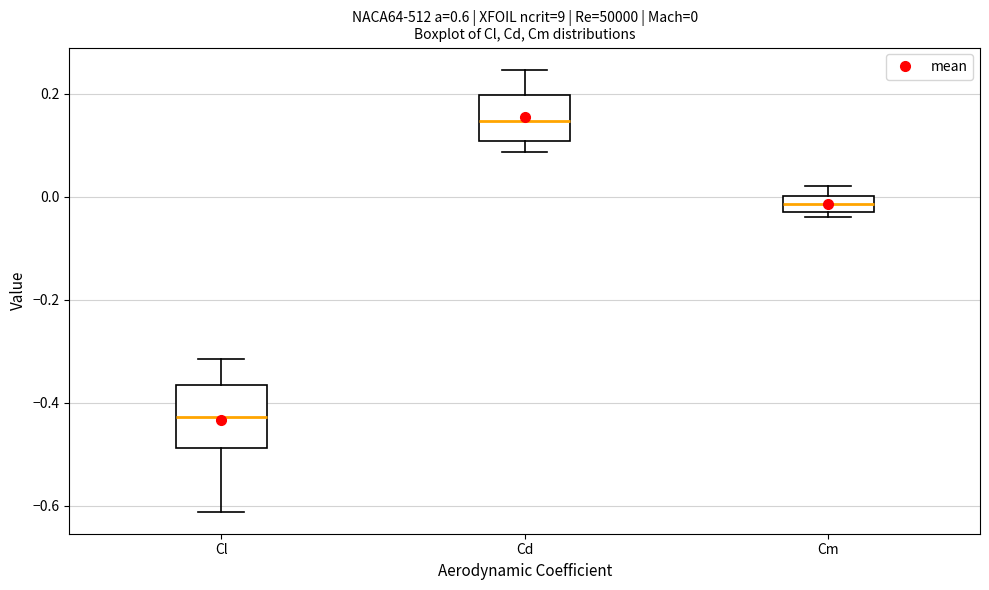

Which box is the tallest, from its lower edge to its upper edge?

Cl